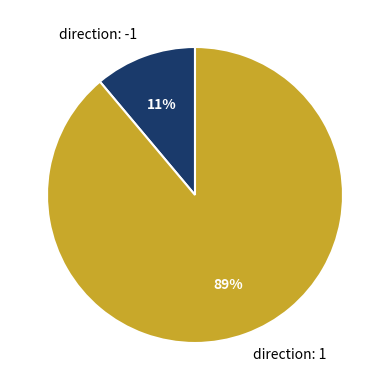

Between direction: -1 and direction: 1, which is larger?

direction: 1